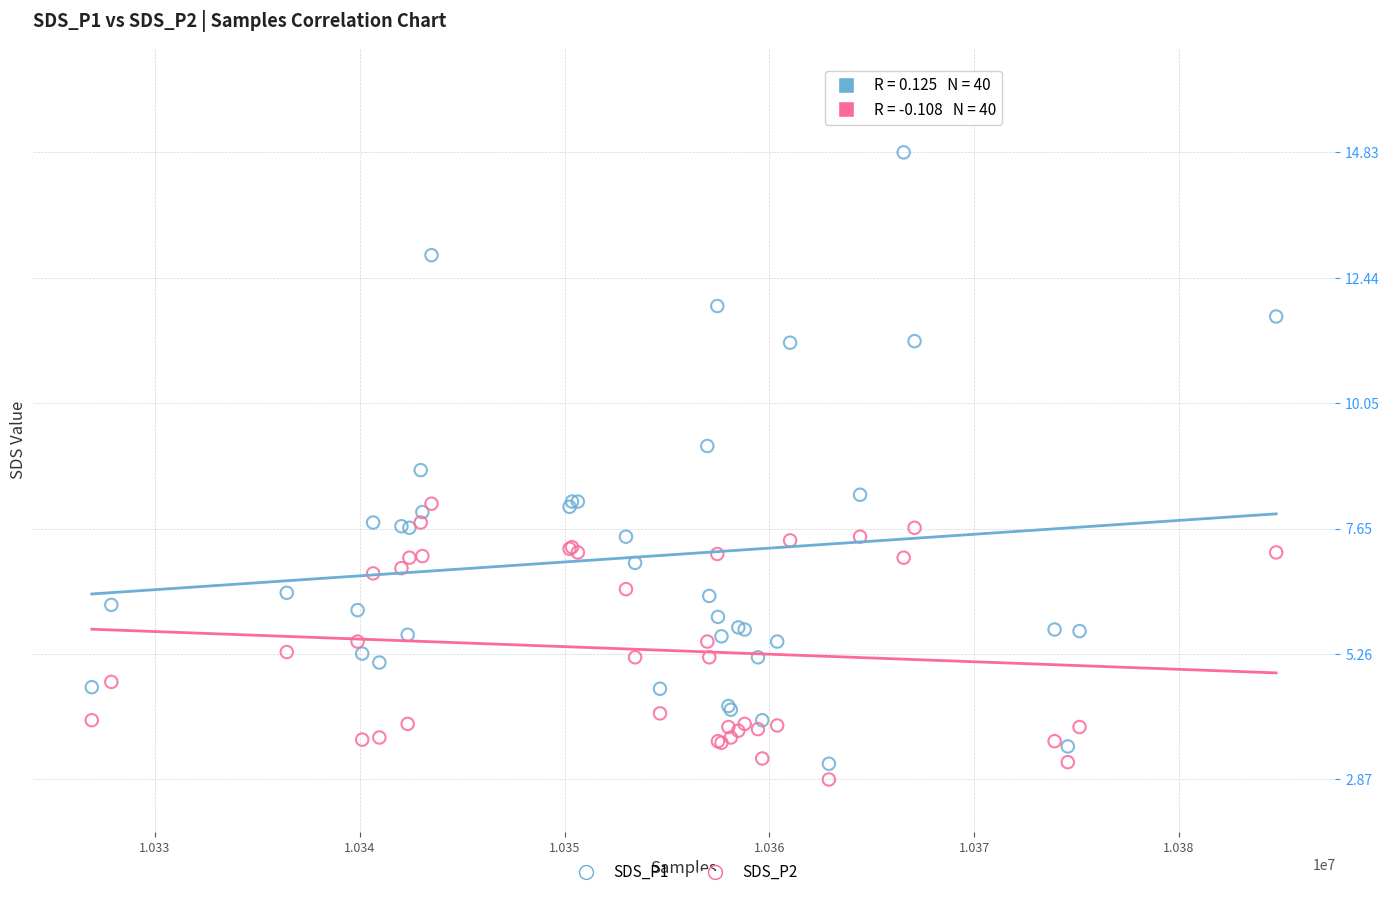

Which series has the largest Y range (max minus min)?

SDS_P1